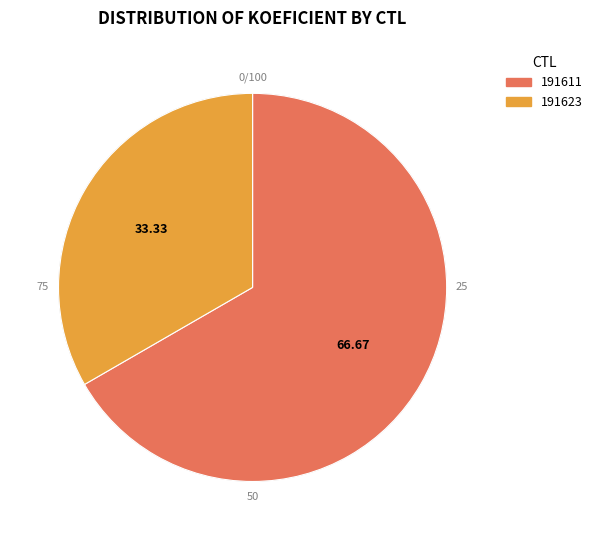

Between 191623 and 191611, which is larger?

191611